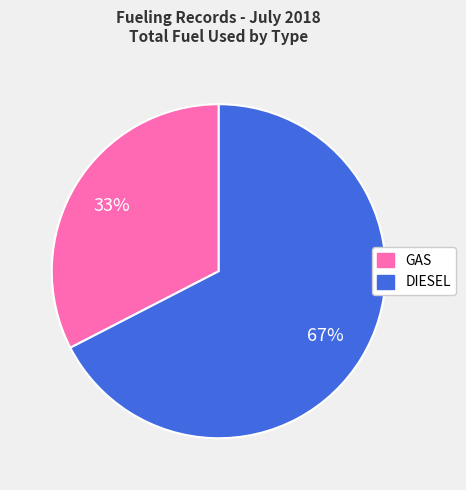

To the nearest percent, what is the average slice percentage?

50%